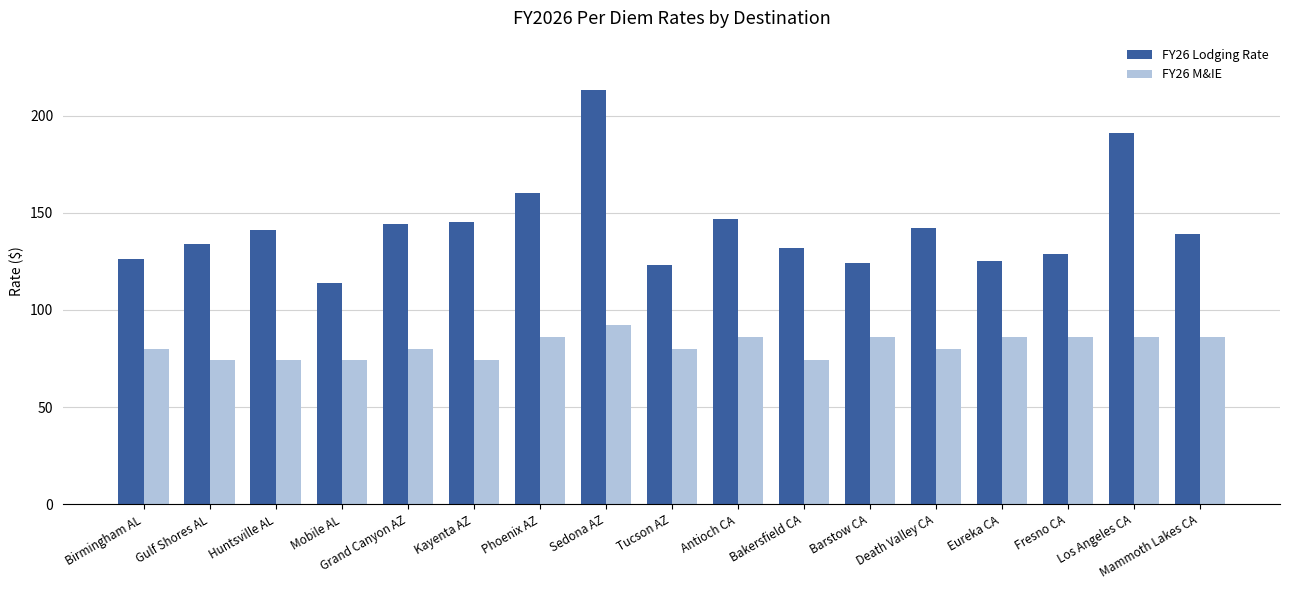

How many distinct data groups are displayed?

2